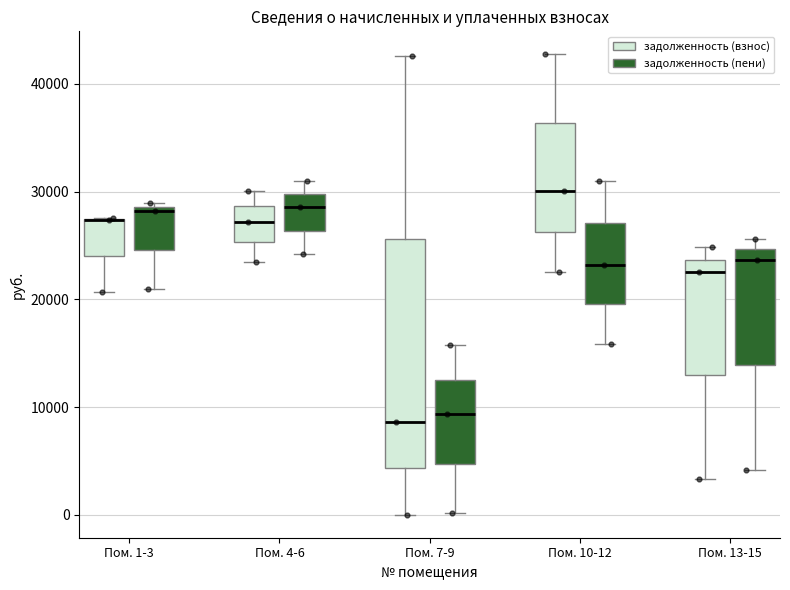

Where is the upper edge of the box for Пом. 1-3 (задолженность (пени)) on the y-axis? The values are not printed on the chart, so give them approximately, as read against the axis.

29000